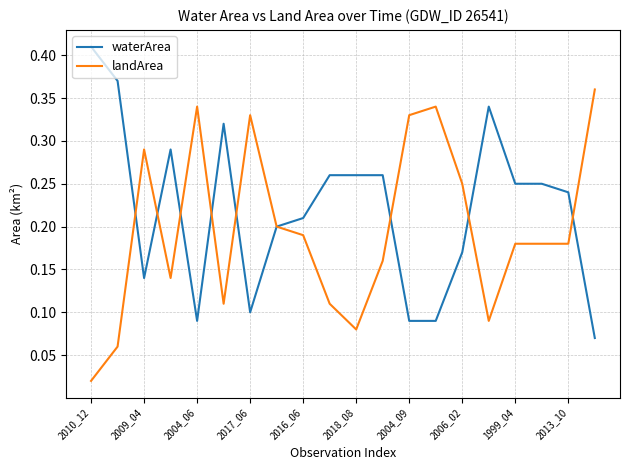

List the series in order of their overall mean, highest first.

waterArea, landArea